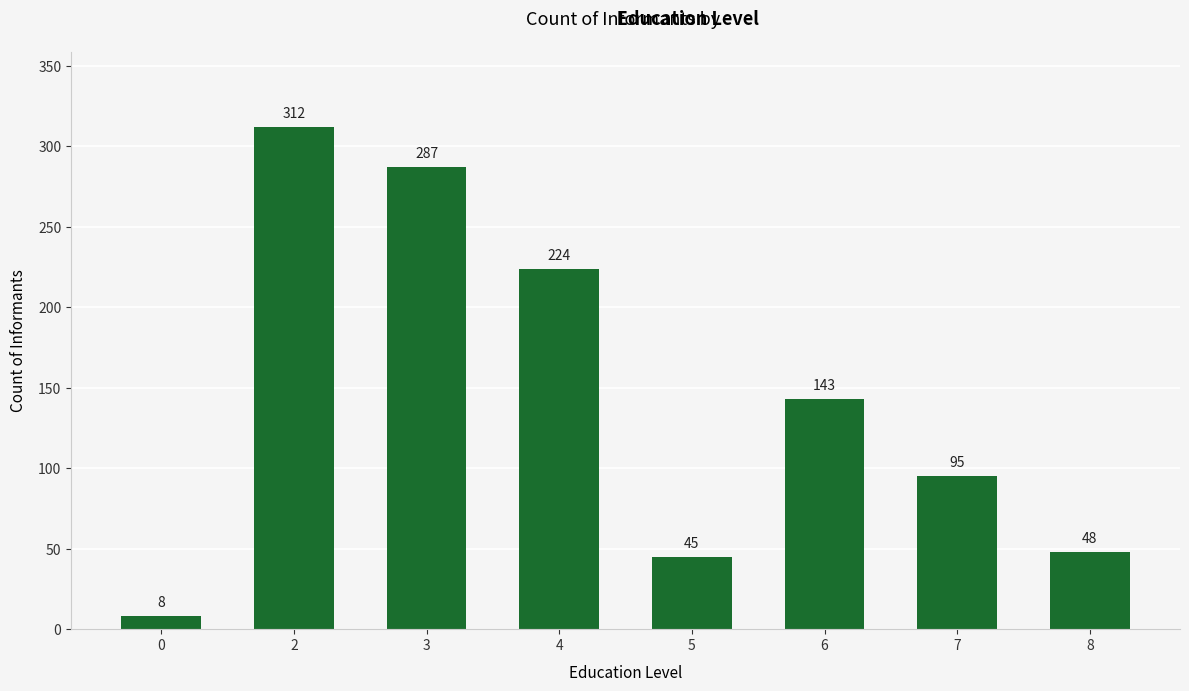

Does the chart contain stacked bars?

No